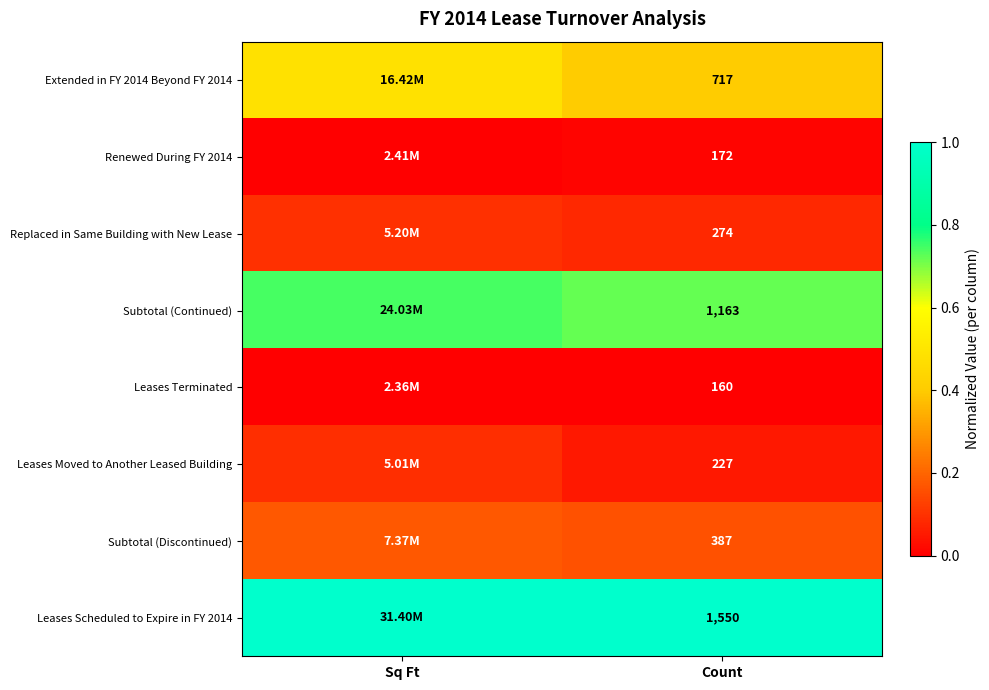

Is it true that Extended in FY 2014 Beyond FY 2014 equals 0.3 at Count?

False